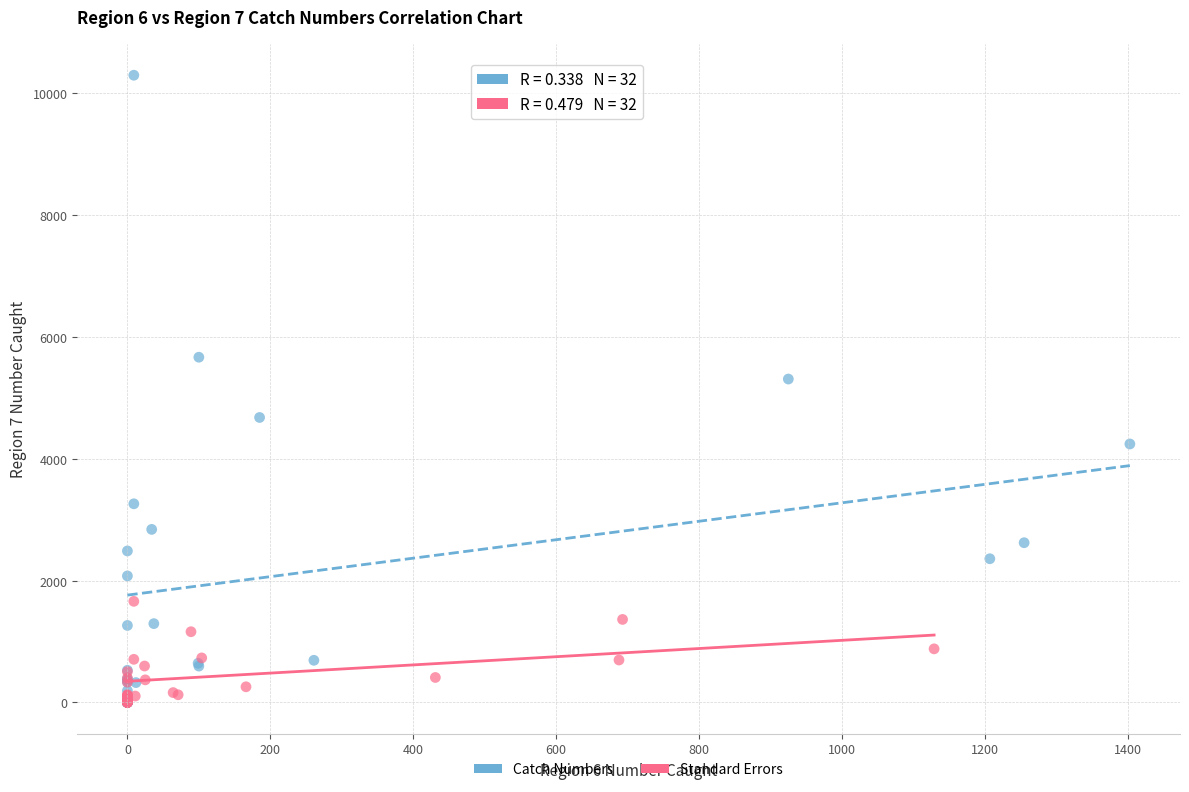

Which series contains the highest Y value?

Catch Numbers